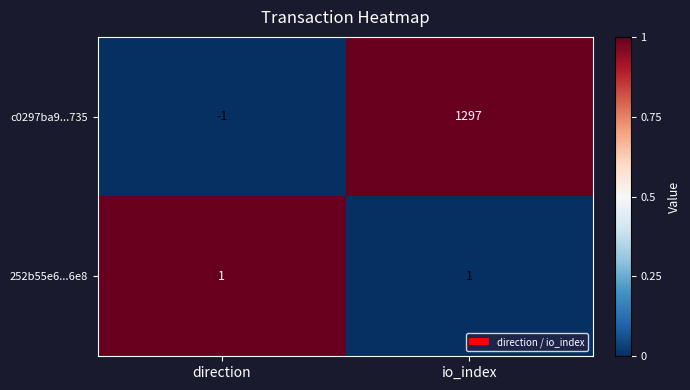

List the series in order of their overall mean, lowest first.

252b55e6...6e8, c0297ba9...735